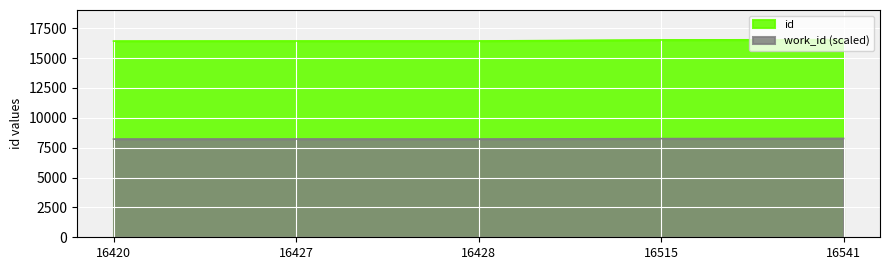

True or false: work_id has more than 0 points higher than both neighbors.

True